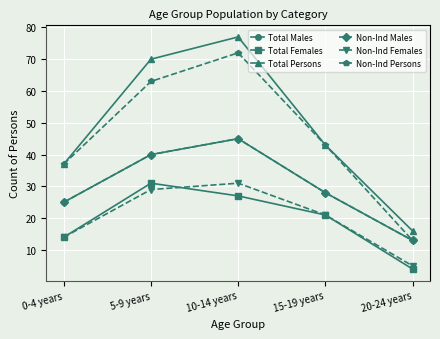

Reading left to right, what are all the values shown in this chart?

Total Males: 25	40	45	28	13
Total Females: 14	31	27	21	4
Total Persons: 37	70	77	43	16
Non-Ind Males: 25	40	45	28	13
Non-Ind Females: 14	29	31	21	5
Non-Ind Persons: 37	63	72	43	13